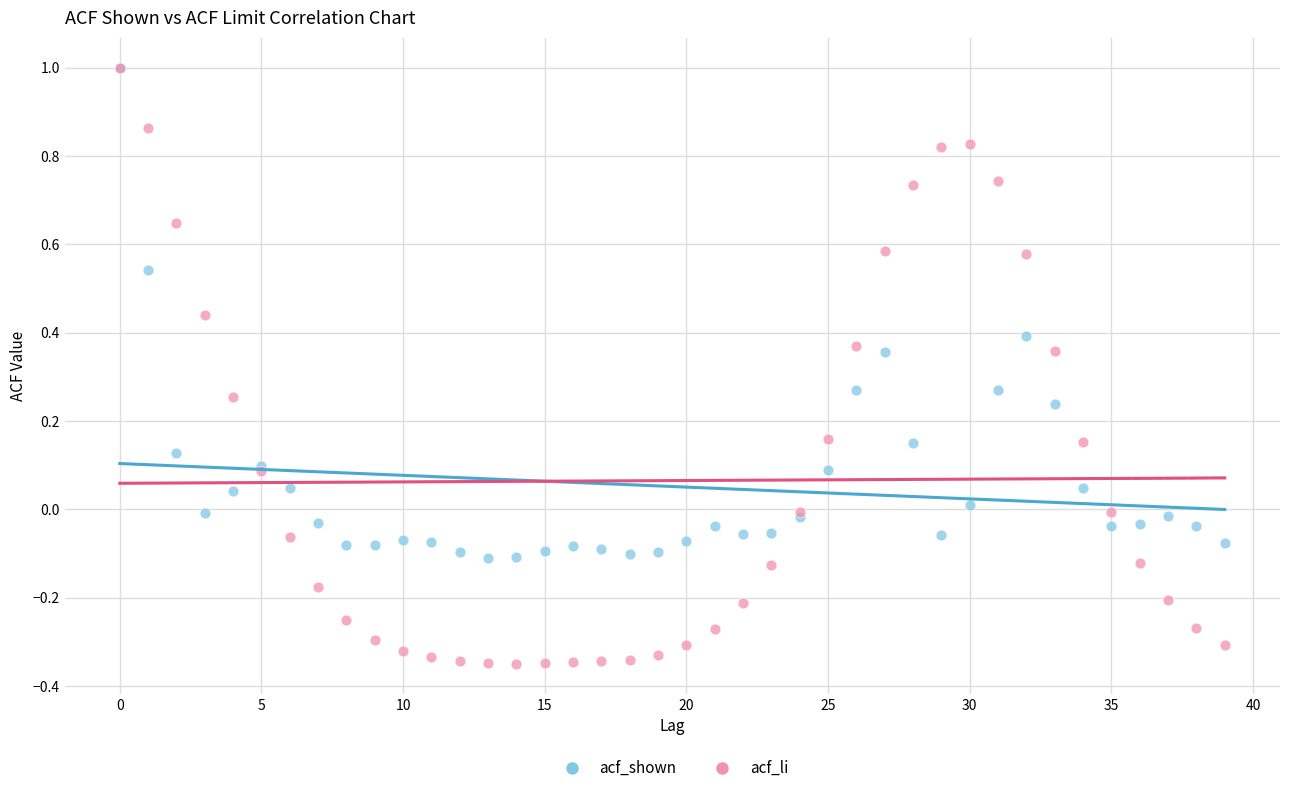

What are all the series names shown in the legend?

acf_shown, acf_li